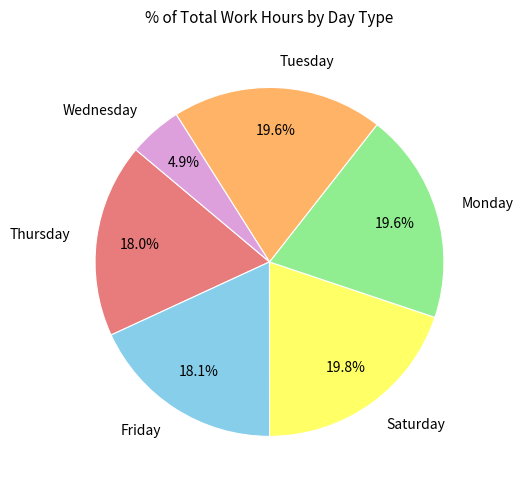

Which slice is the smallest?

Wednesday